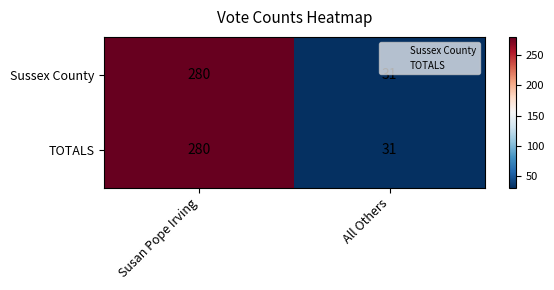

How many categories are shown in the chart?

2